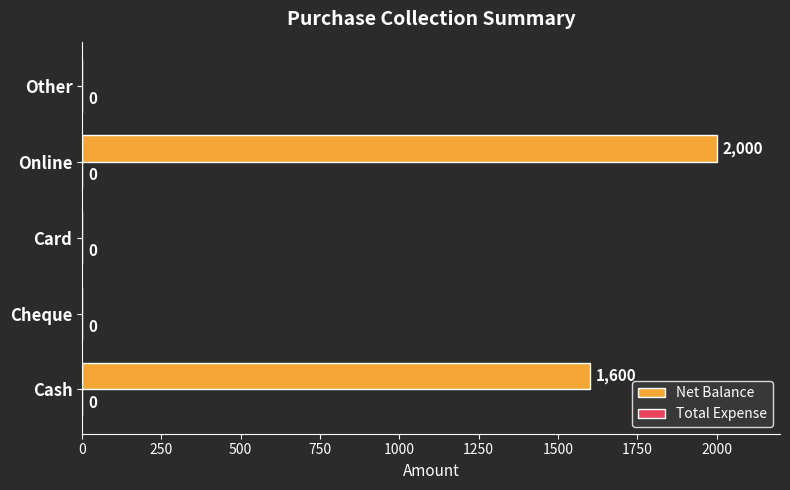

What is the change in value from Cash to Card?

-1600